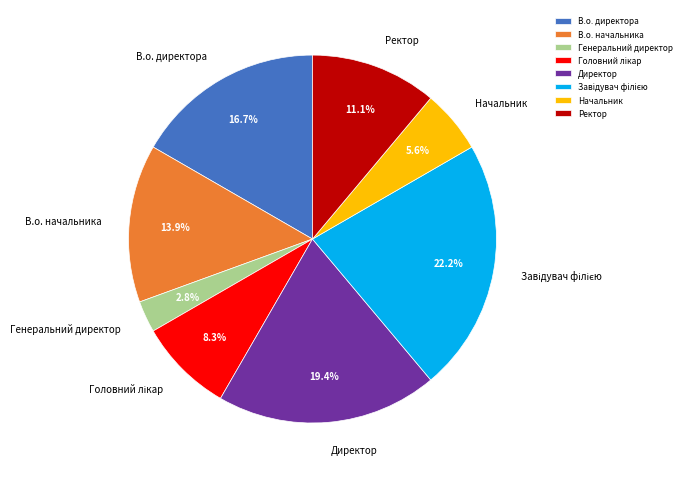

Count the number of slices in the pie.

8